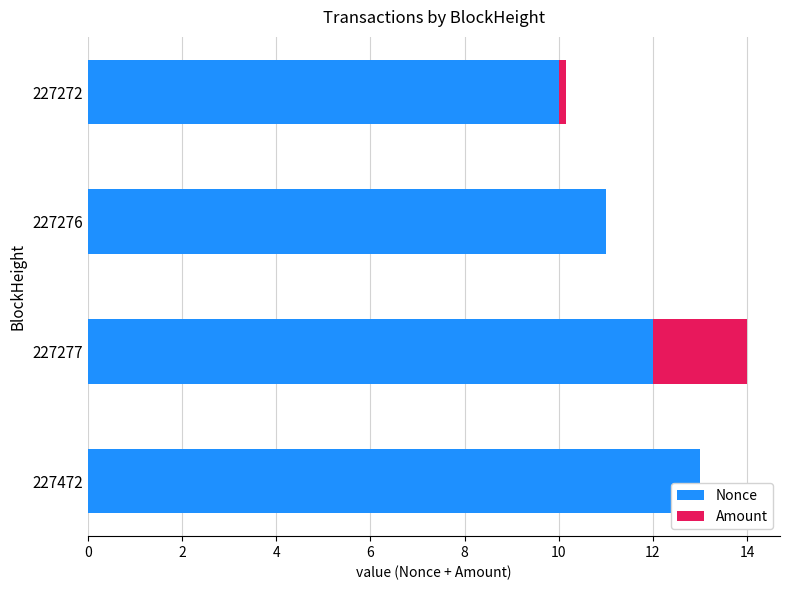

What value does the Nonce series have at 227277?

12.0